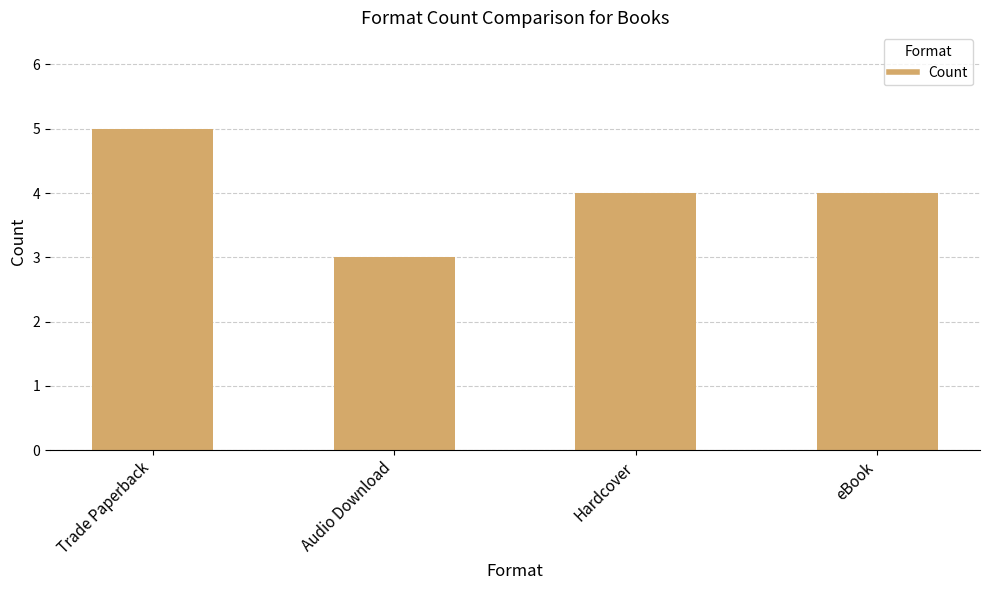

Count the number of categories in the chart.

4